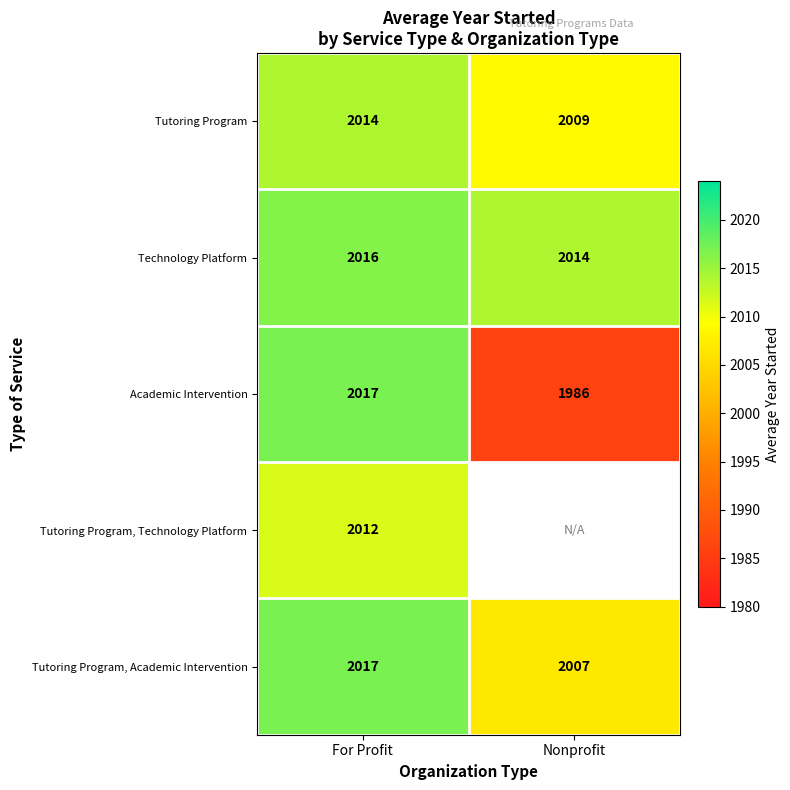

List the labels in order of Technology Platform value, largest first.

For Profit, Nonprofit